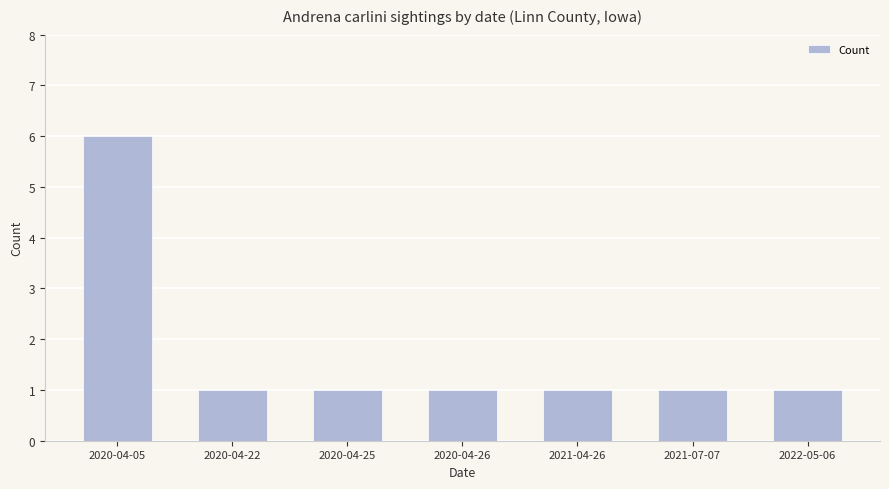

What position from the right is 2020-04-25?

5